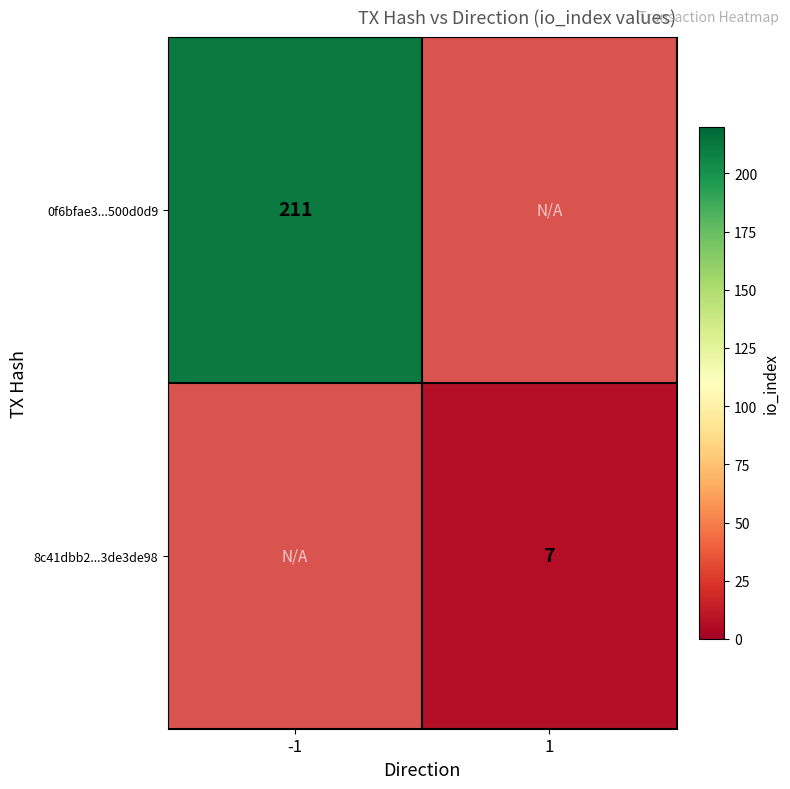

What is the greatest value displayed?

211.0